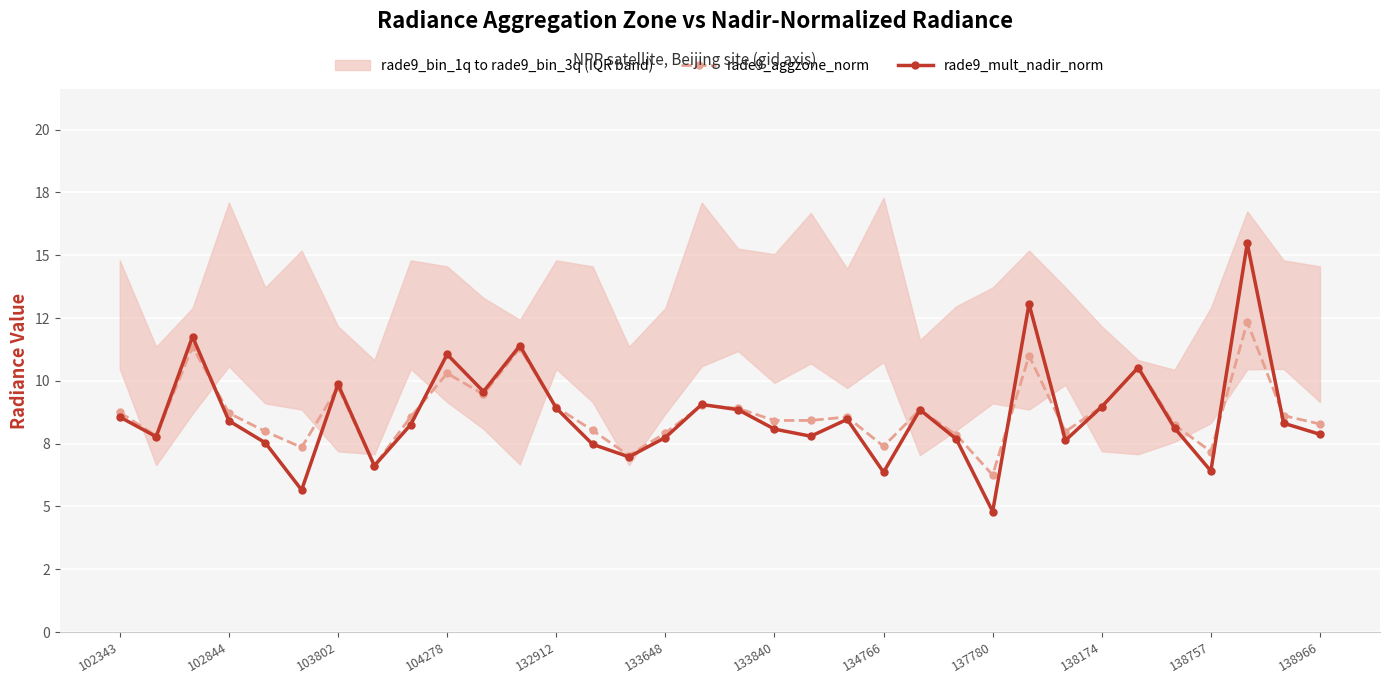

At which category does the chart reach its peak across all series?

31